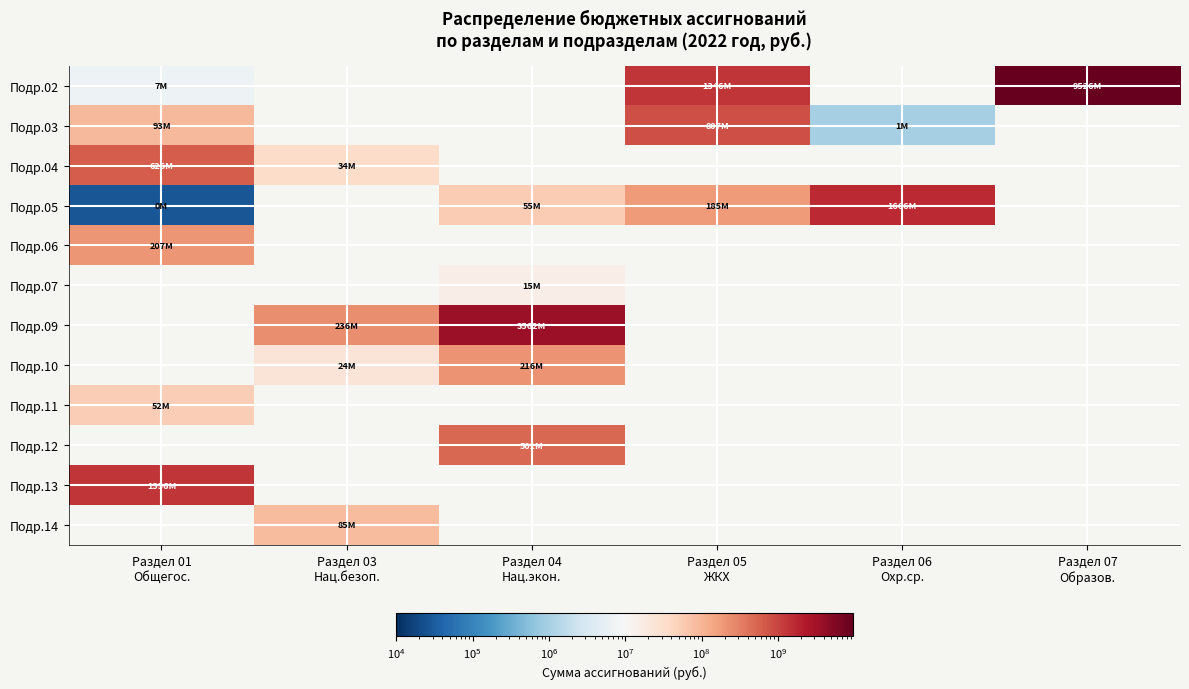

Reading right to left, what are all the values shown in this chart?

Подр.02: Раздел 07
Образов.=9526255681.8	Раздел 06
Охр.ср.=0.0	Раздел 05
ЖКХ=1346339778.0	Раздел 04
Нац.экон.=0.0	Раздел 03
Нац.безоп.=0.0	Раздел 01
Общегос.=6990896.8
Подр.03: Раздел 07
Образов.=0.0	Раздел 06
Охр.ср.=1005712.4	Раздел 05
ЖКХ=807277084.2	Раздел 04
Нац.экон.=0.0	Раздел 03
Нац.безоп.=0.0	Раздел 01
Общегос.=92637575.1
Подр.04: Раздел 07
Образов.=0.0	Раздел 06
Охр.ср.=0.0	Раздел 05
ЖКХ=0.0	Раздел 04
Нац.экон.=0.0	Раздел 03
Нац.безоп.=33747316.2	Раздел 01
Общегос.=625983734.6
Подр.05: Раздел 07
Образов.=0.0	Раздел 06
Охр.ср.=1665544796.2	Раздел 05
ЖКХ=184554311.2	Раздел 04
Нац.экон.=54848646.7	Раздел 03
Нац.безоп.=0.0	Раздел 01
Общегос.=27600.0
Подр.06: Раздел 07
Образов.=0.0	Раздел 06
Охр.ср.=0.0	Раздел 05
ЖКХ=0.0	Раздел 04
Нац.экон.=0.0	Раздел 03
Нац.безоп.=0.0	Раздел 01
Общегос.=207429573.9
Подр.07: Раздел 07
Образов.=0.0	Раздел 06
Охр.ср.=0.0	Раздел 05
ЖКХ=0.0	Раздел 04
Нац.экон.=15056052.6	Раздел 03
Нац.безоп.=0.0	Раздел 01
Общегос.=0.0
Подр.09: Раздел 07
Образов.=0.0	Раздел 06
Охр.ср.=0.0	Раздел 05
ЖКХ=0.0	Раздел 04
Нац.экон.=3562464629.6	Раздел 03
Нац.безоп.=235701131.6	Раздел 01
Общегос.=0.0
Подр.10: Раздел 07
Образов.=0.0	Раздел 06
Охр.ср.=0.0	Раздел 05
ЖКХ=0.0	Раздел 04
Нац.экон.=216300141.0	Раздел 03
Нац.безоп.=24208389.3	Раздел 01
Общегос.=0.0
Подр.11: Раздел 07
Образов.=0.0	Раздел 06
Охр.ср.=0.0	Раздел 05
ЖКХ=0.0	Раздел 04
Нац.экон.=0.0	Раздел 03
Нац.безоп.=0.0	Раздел 01
Общегос.=51719314.3
Подр.12: Раздел 07
Образов.=0.0	Раздел 06
Охр.ср.=0.0	Раздел 05
ЖКХ=0.0	Раздел 04
Нац.экон.=501347061.6	Раздел 03
Нац.безоп.=0.0	Раздел 01
Общегос.=0.0
Подр.13: Раздел 07
Образов.=0.0	Раздел 06
Охр.ср.=0.0	Раздел 05
ЖКХ=0.0	Раздел 04
Нац.экон.=0.0	Раздел 03
Нац.безоп.=0.0	Раздел 01
Общегос.=1355553060.7
Подр.14: Раздел 07
Образов.=0.0	Раздел 06
Охр.ср.=0.0	Раздел 05
ЖКХ=0.0	Раздел 04
Нац.экон.=0.0	Раздел 03
Нац.безоп.=85426139.8	Раздел 01
Общегос.=0.0